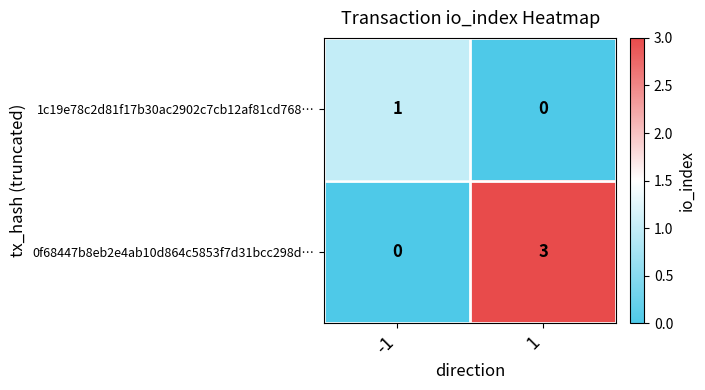

Which category has the highest value across all series?

1